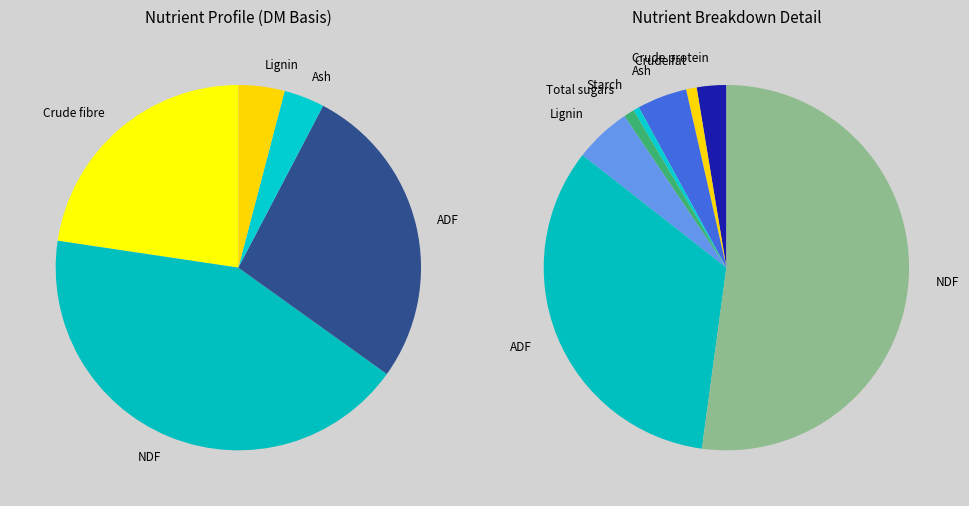

Which category has the smallest portion of the pie?

Starch